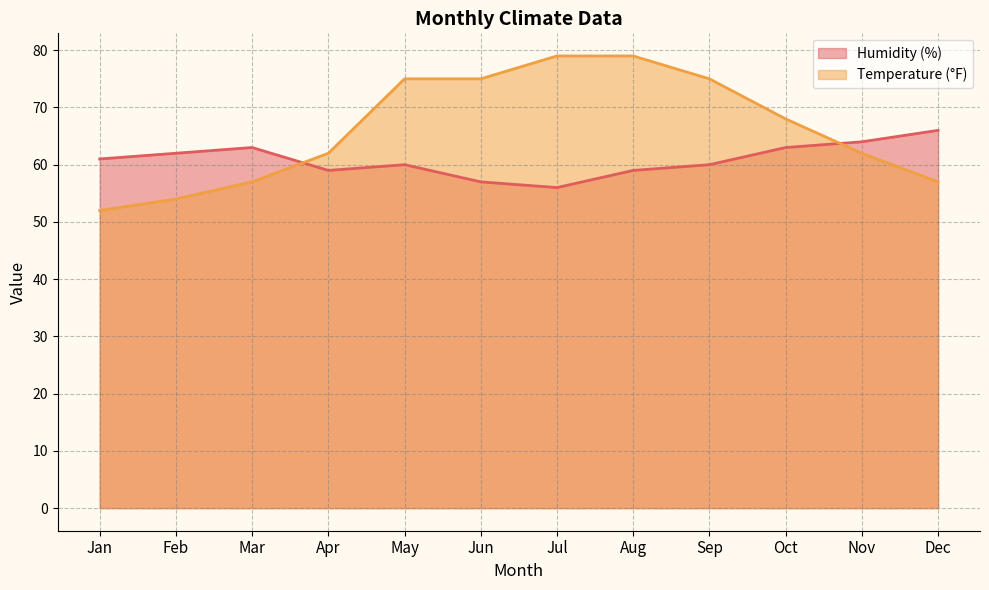

Between Jan and Feb, which series saw the biggest shift?

Temperature (°F)